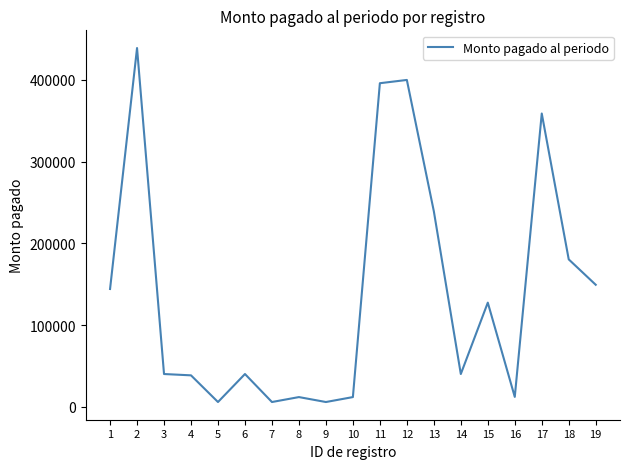

Count the number of categories in the chart.

19